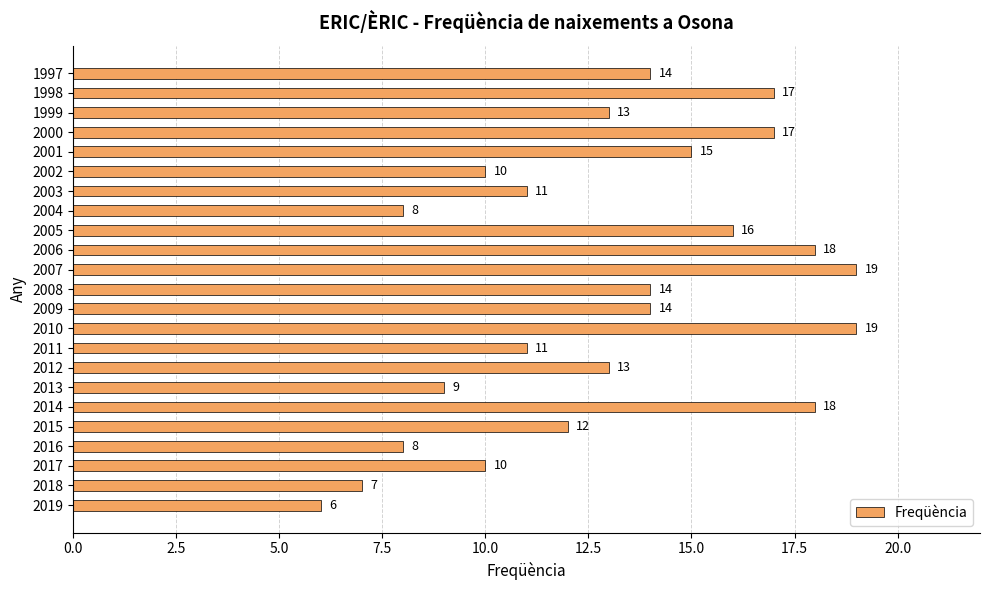

The value at 2018 is 4. True or false?

False